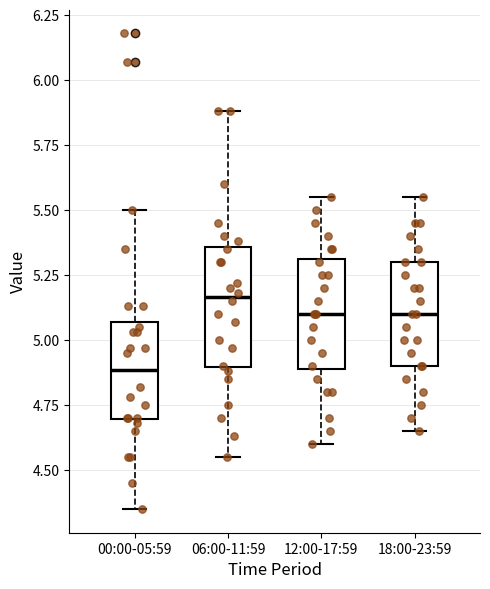

Reading left to right, transcribe this box plot: for each box, give where its median line is, the range the box spans, and where its two whiskers end, as read against the y-axis. The values are not printed on the chart, so give them approximately, as read against the axis.

00:00-05:59: median 4.90, box 4.70 to 5.05, whiskers 4.35 to 5.50
06:00-11:59: median 5.15, box 4.90 to 5.35, whiskers 4.55 to 5.90
12:00-17:59: median 5.10, box 4.90 to 5.30, whiskers 4.60 to 5.55
18:00-23:59: median 5.10, box 4.90 to 5.30, whiskers 4.65 to 5.55